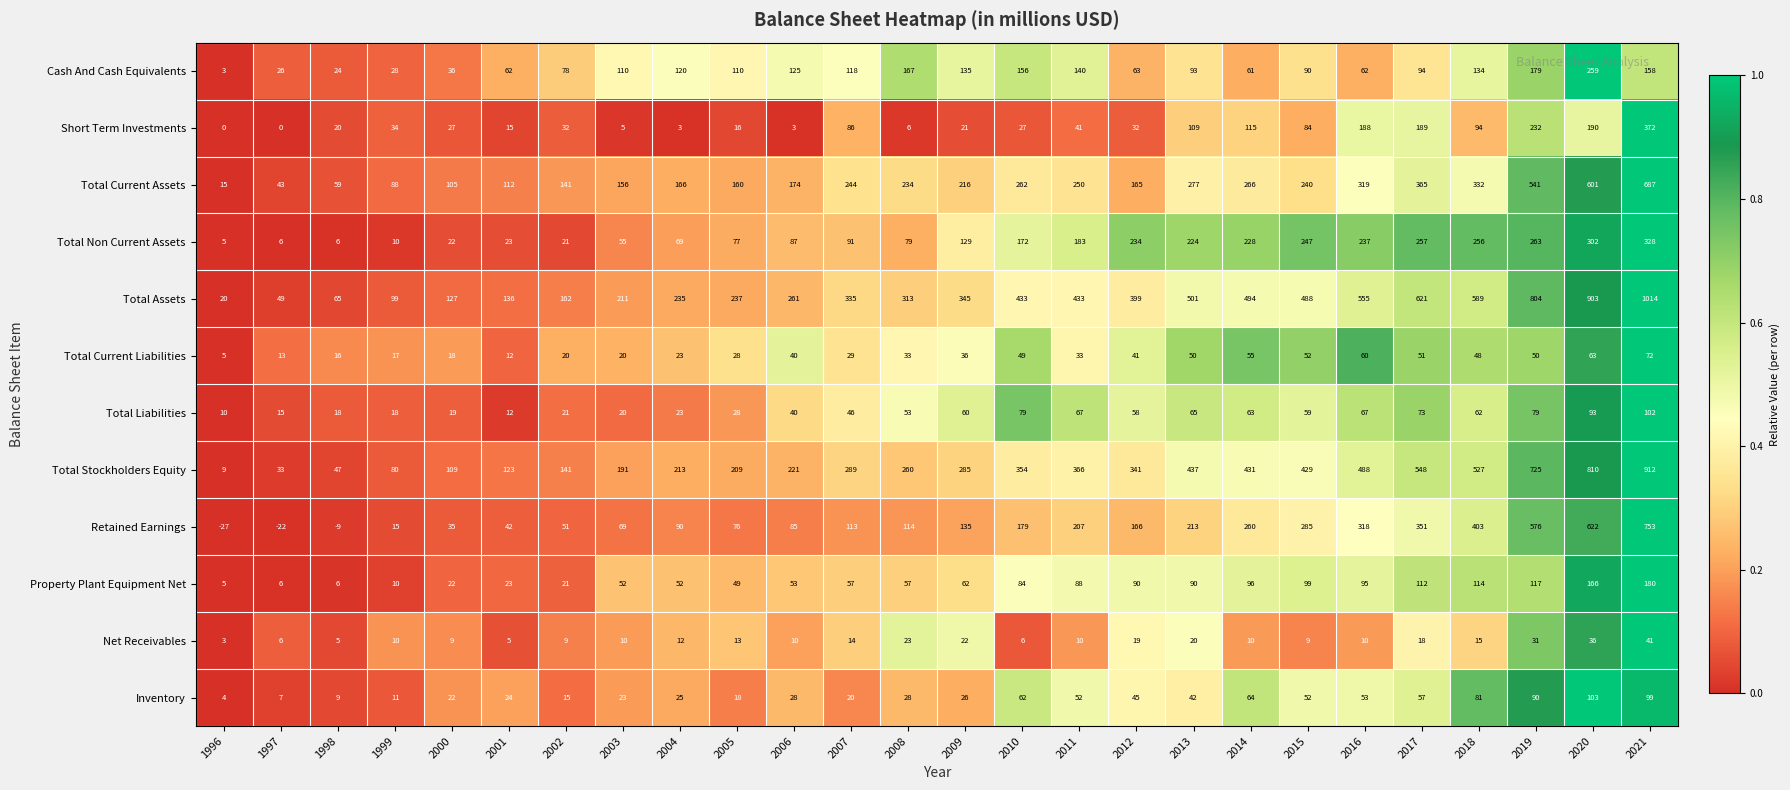

What is the sum of the Retained Earnings values at 2021 and 2006?

838